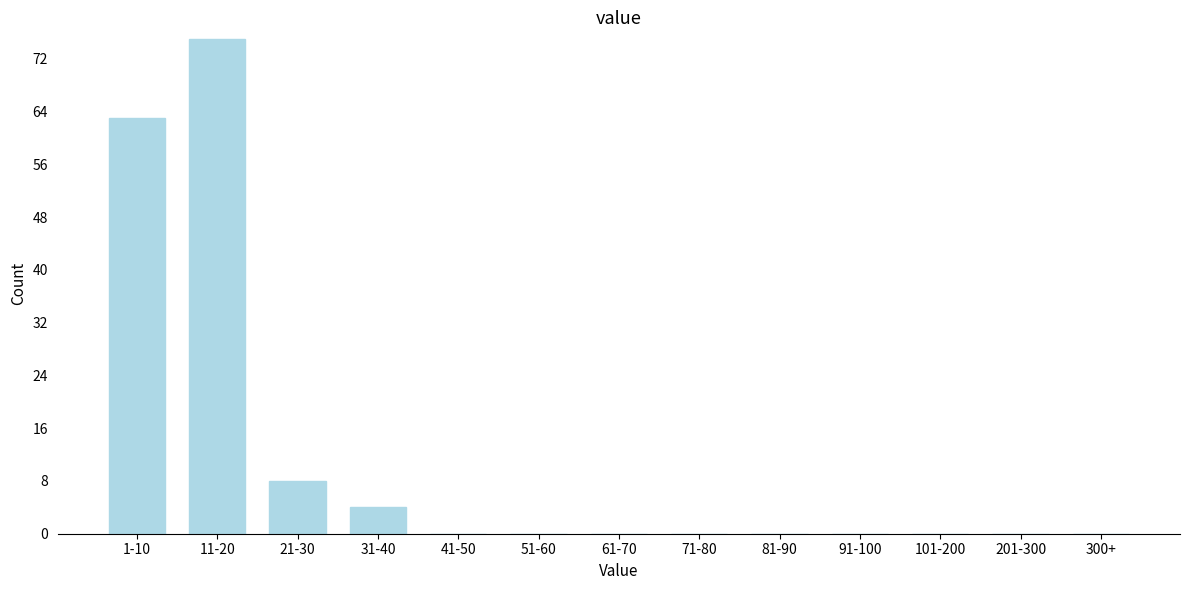

Reading left to right, what are all the values shown in this chart?

1-10=63	11-20=75	21-30=8	31-40=4	41-50=0	51-60=0	61-70=0	71-80=0	81-90=0	91-100=0	101-200=0	201-300=0	300+=0